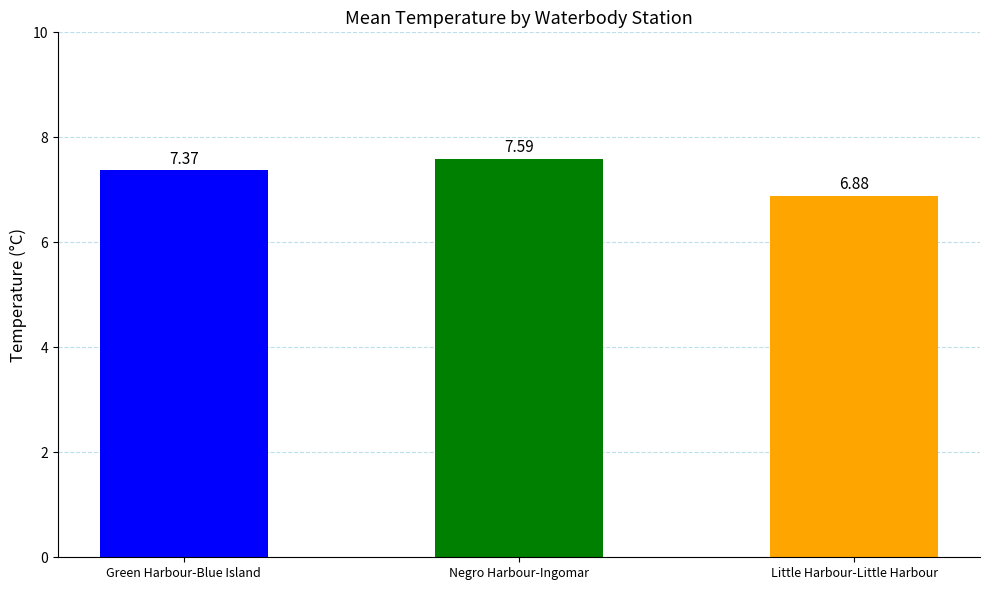

How many bars are there in total?

3